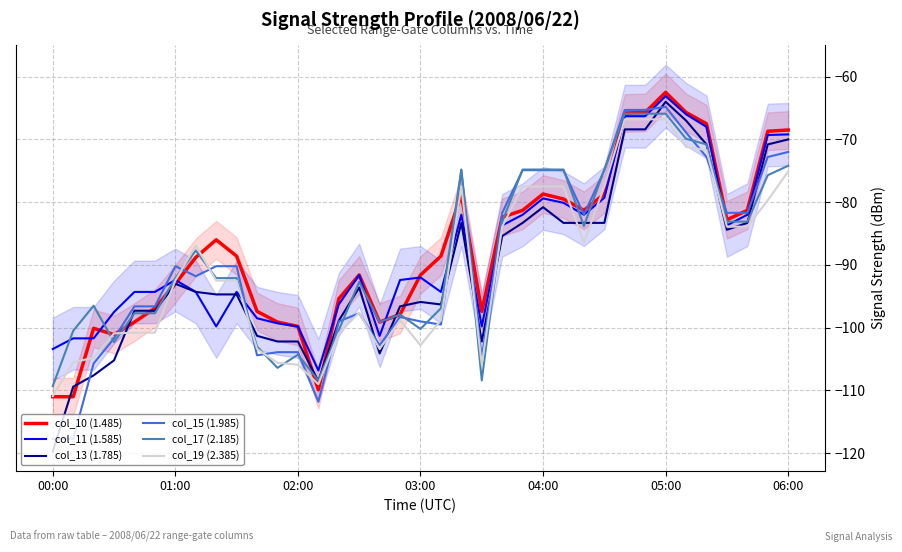

True or false: col_15 (1.985) and col_17 (2.185) cross at least once.

True